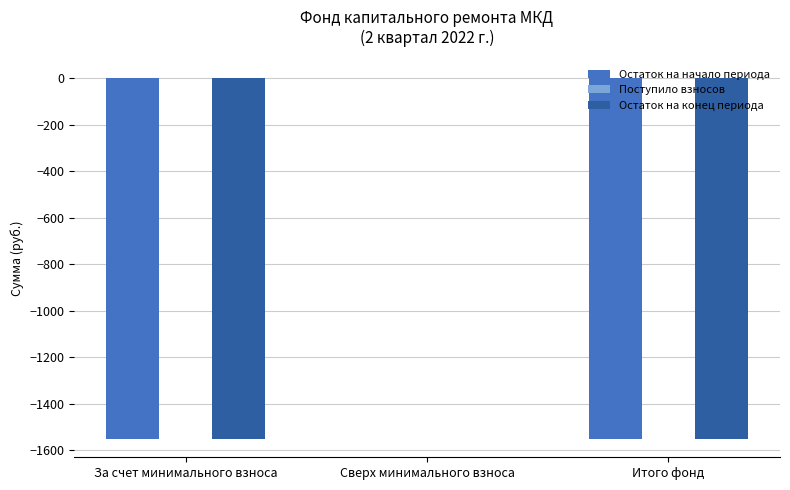

What is the difference between the Остаток на начало периода values at За счет минимального взноса and Сверх минимального взноса?

1553.5